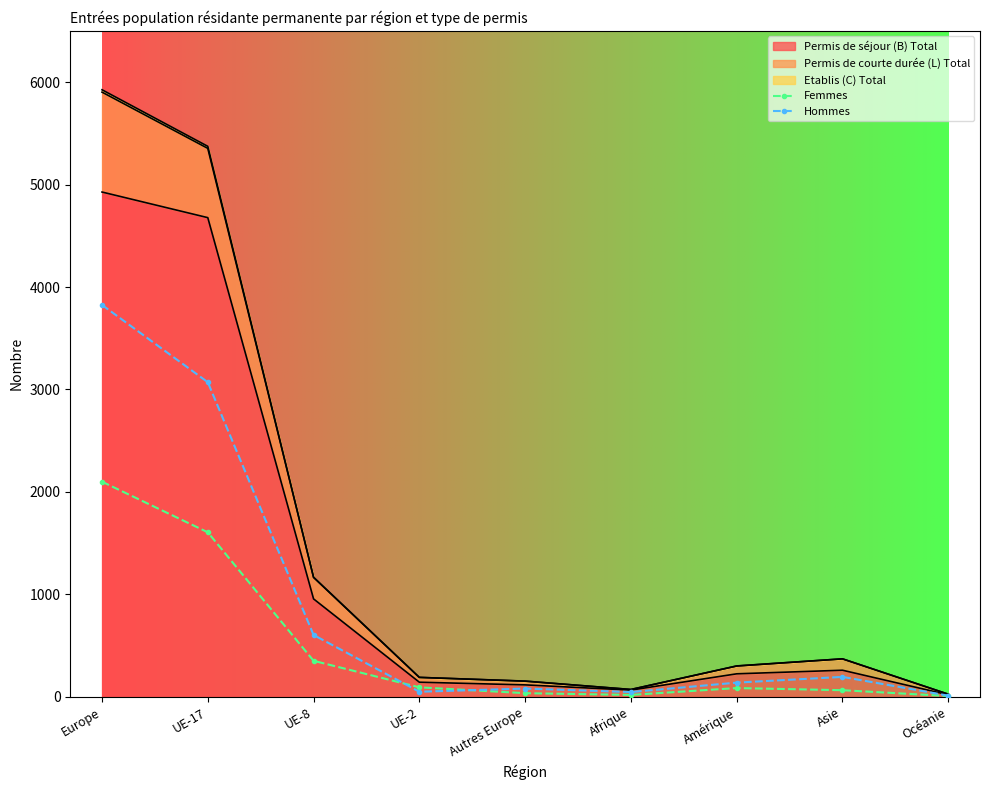

In Hommes, how many points are higher than both neighbors (excluding endpoints)?

2